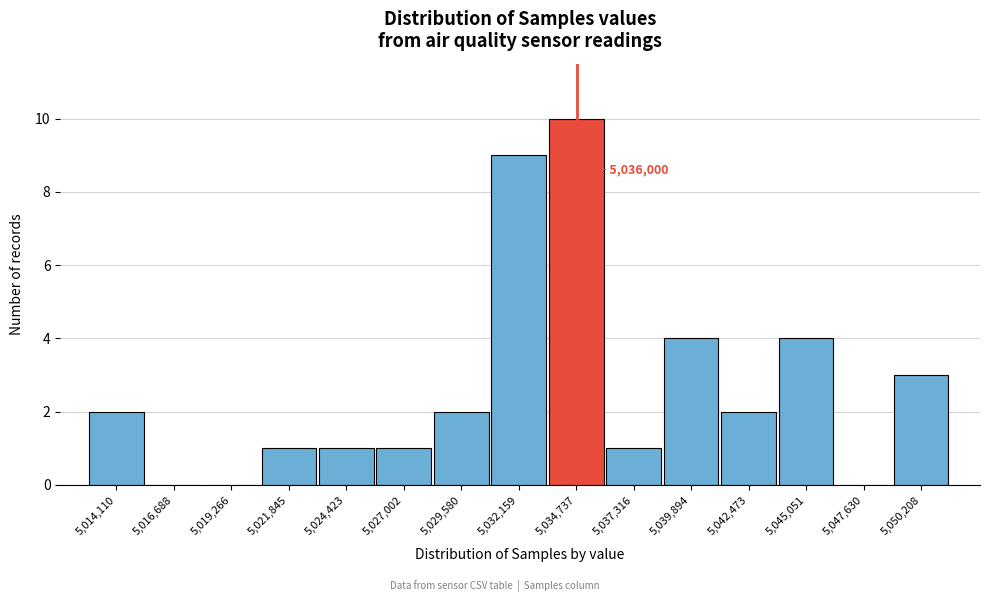

Reading right to left, extract all data points from this chart.

5,050,208=3	5,047,630=0	5,045,051=4	5,042,473=2	5,039,894=4	5,037,316=1	5,034,737=10	5,032,159=9	5,029,580=2	5,027,002=1	5,024,423=1	5,021,845=1	5,019,266=0	5,016,688=0	5,014,110=2